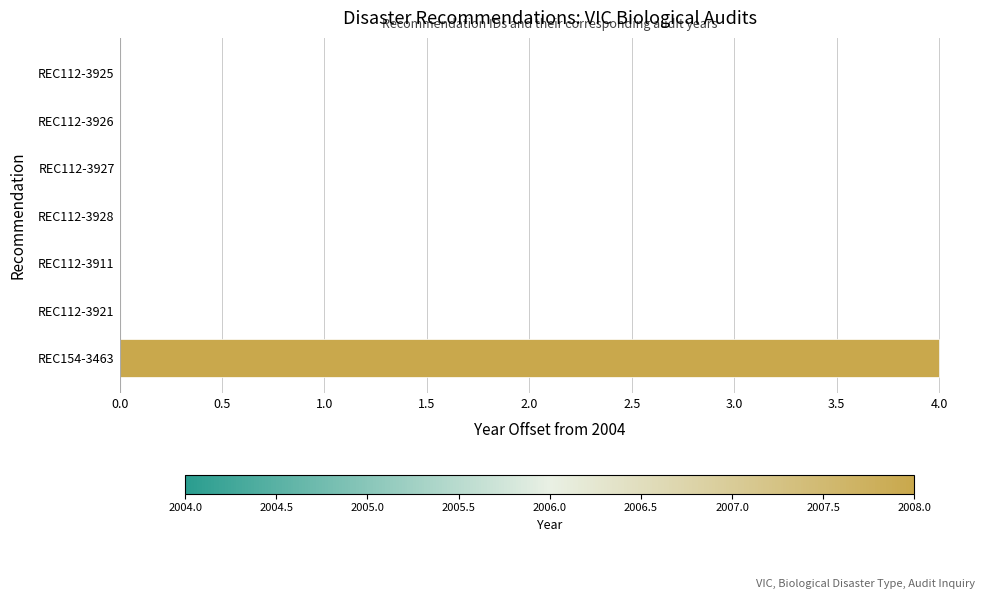

True or false: the data shows 0 at REC112-3925.

True